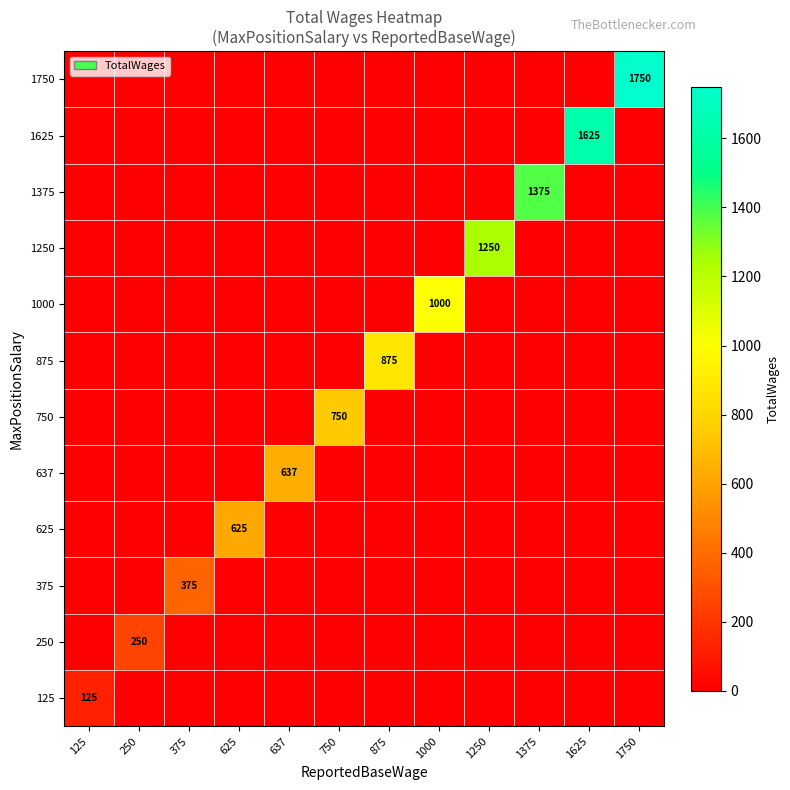

How many categories are shown in the chart?

12